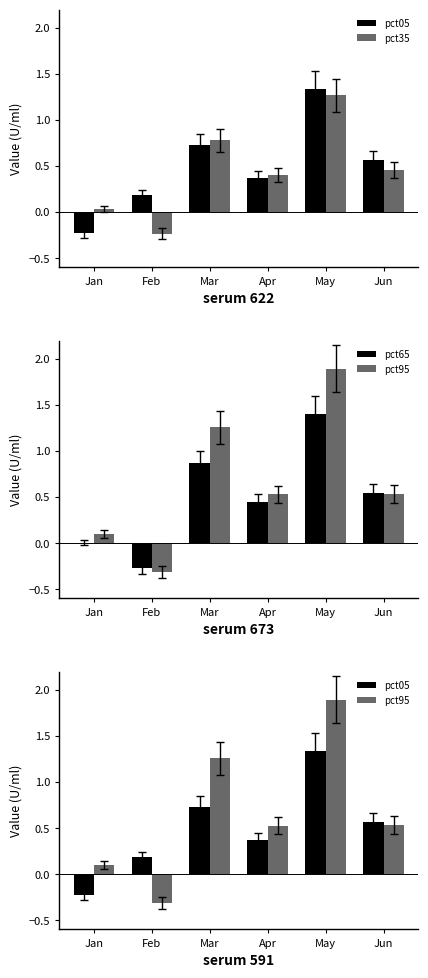

The value of pct05 at Jan is -0.1. True or false?

False